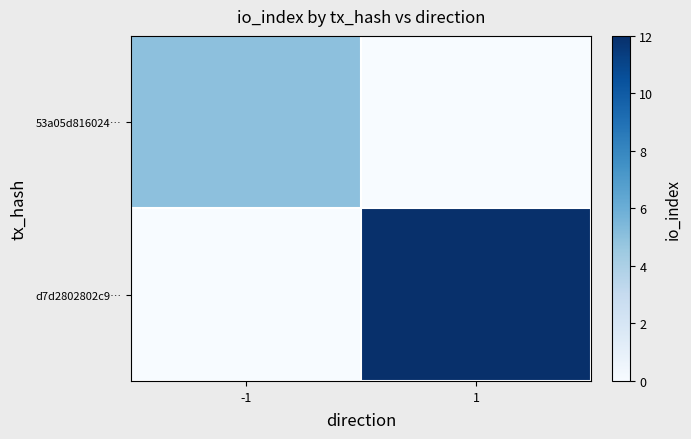

Which series has the largest range (max minus min)?

d7d2802802c9…